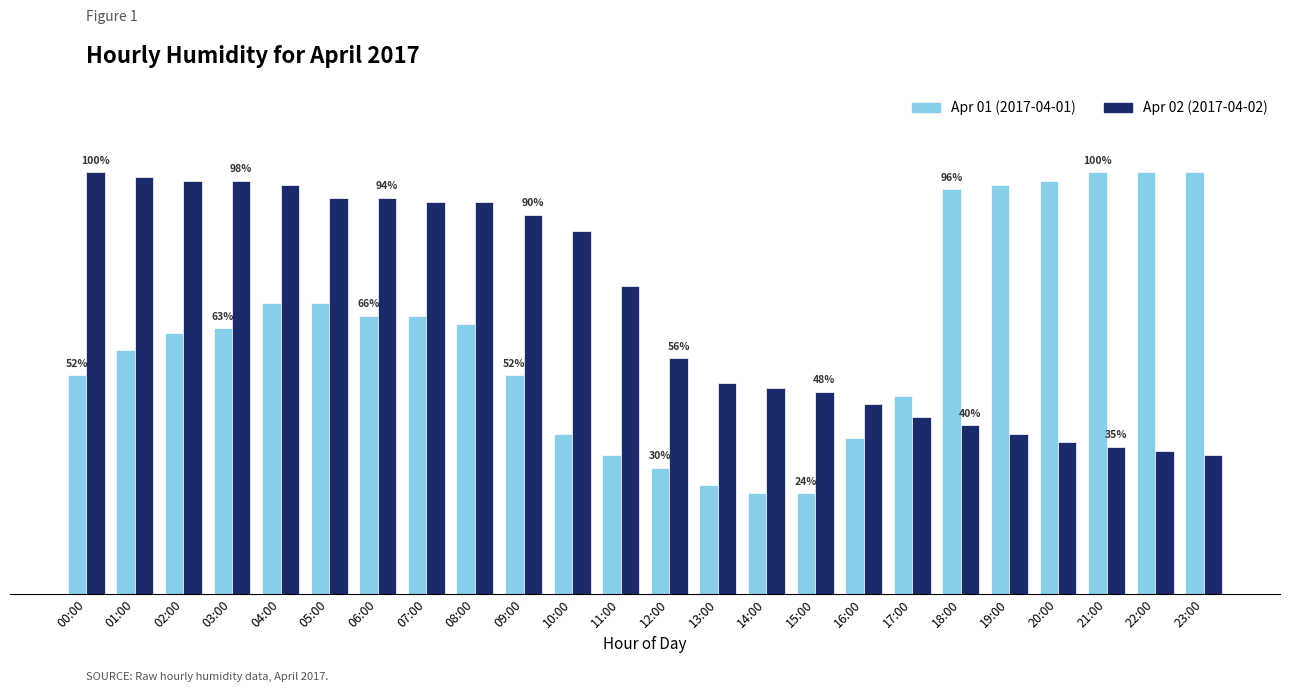

The Apr 02 (2017-04-02) series shows 49 at 14:00. True or false?

True